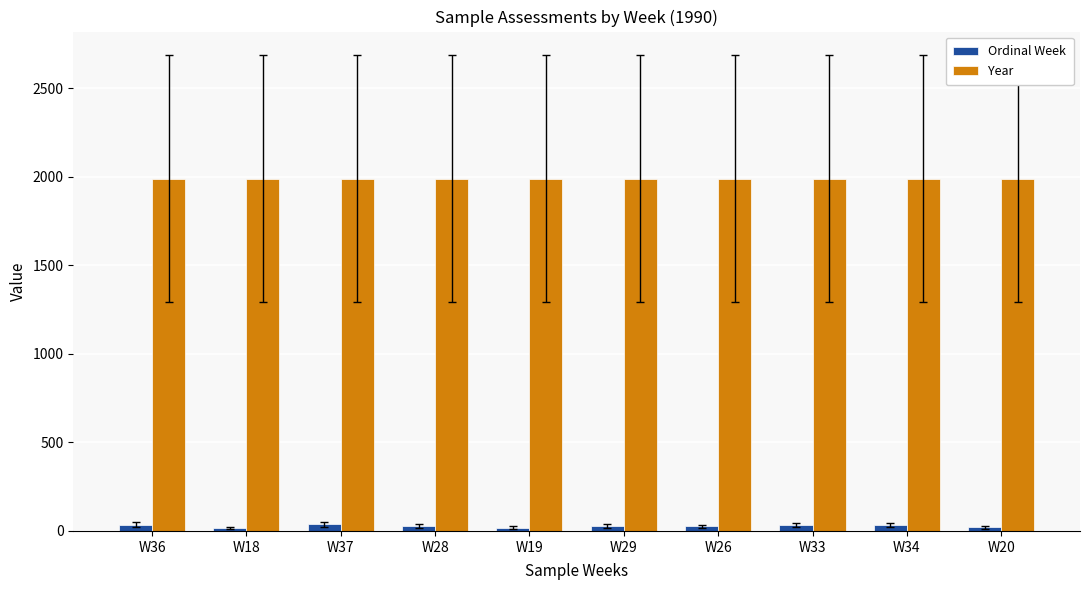

What is the maximum value shown in the chart?

1990